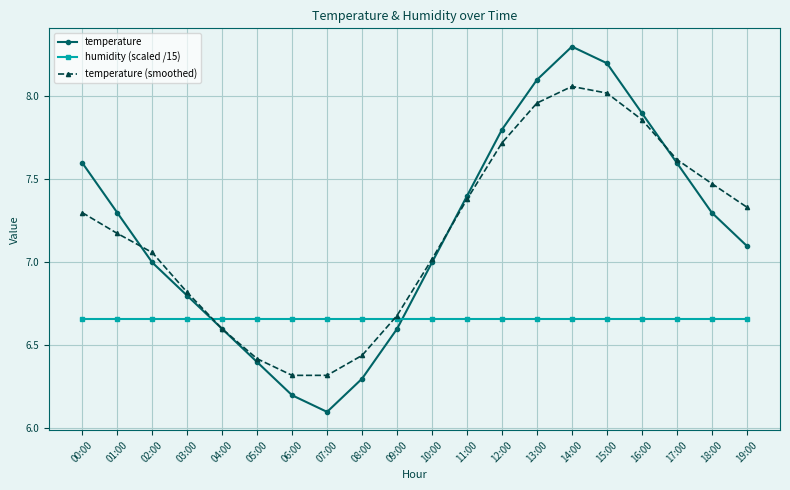

Where do humidity (scaled /15) and temperature first cross each other?

03:00 and 04:00